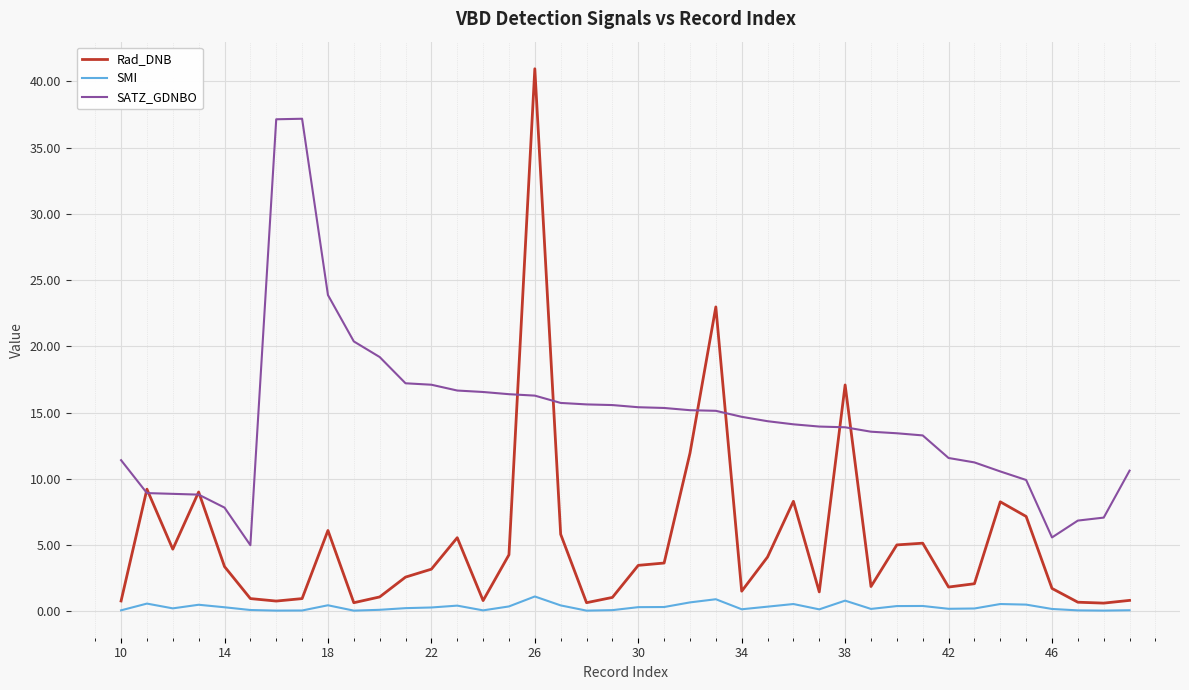

Which series has the widest spread of values?

Rad_DNB